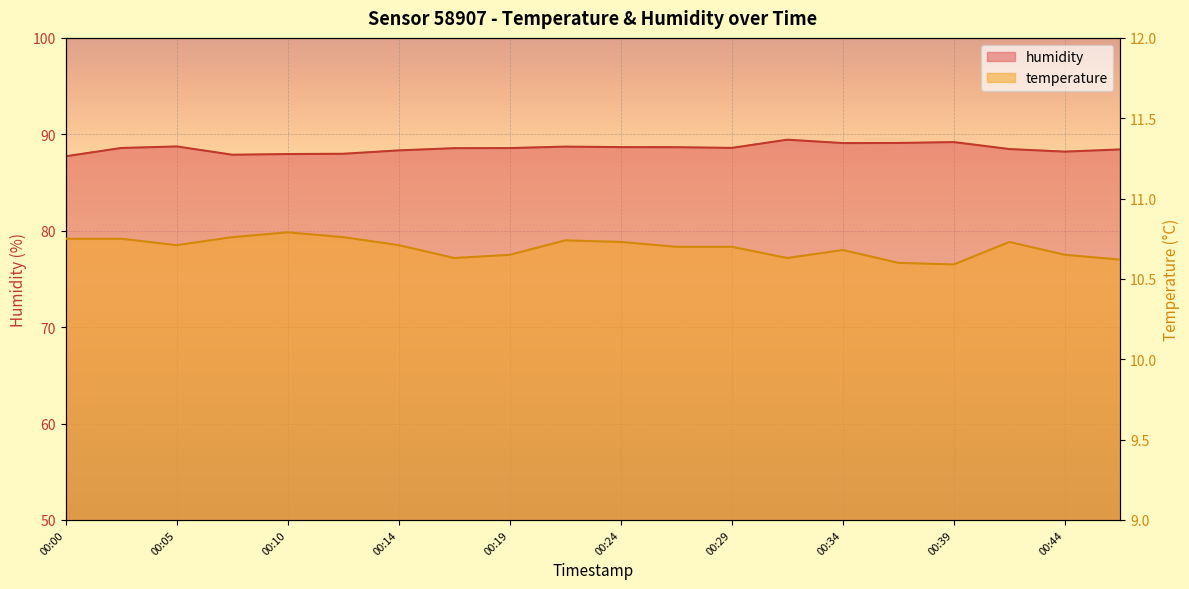

What are all the series names shown in the legend?

temperature, humidity